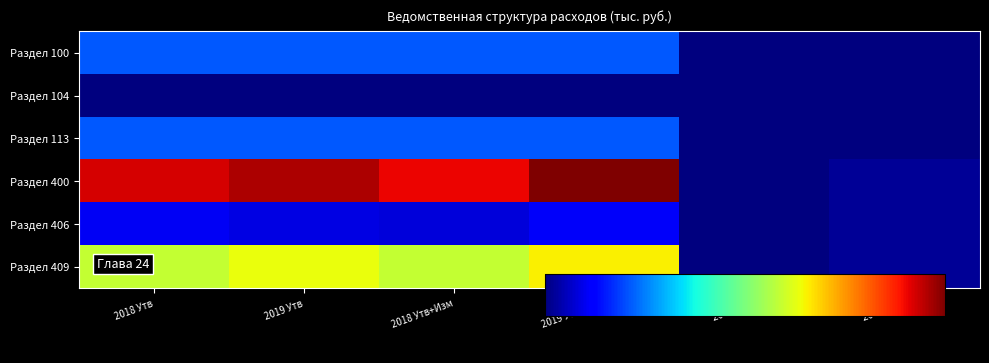

Which series changed the most between 2018 Утв+Изм and 2019 Изм?

Раздел 400